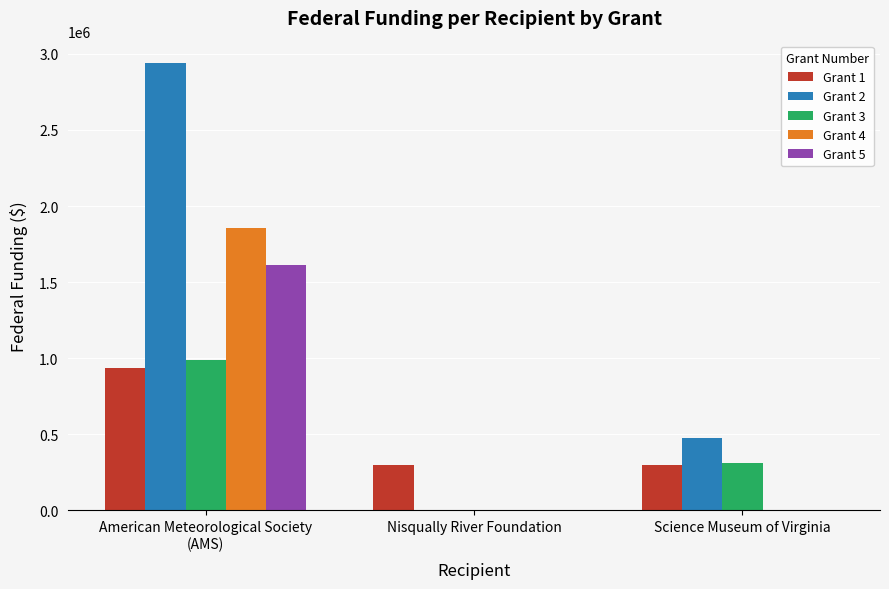

Which category has the highest value in the Grant 5 series?

American Meteorological Society
(AMS)